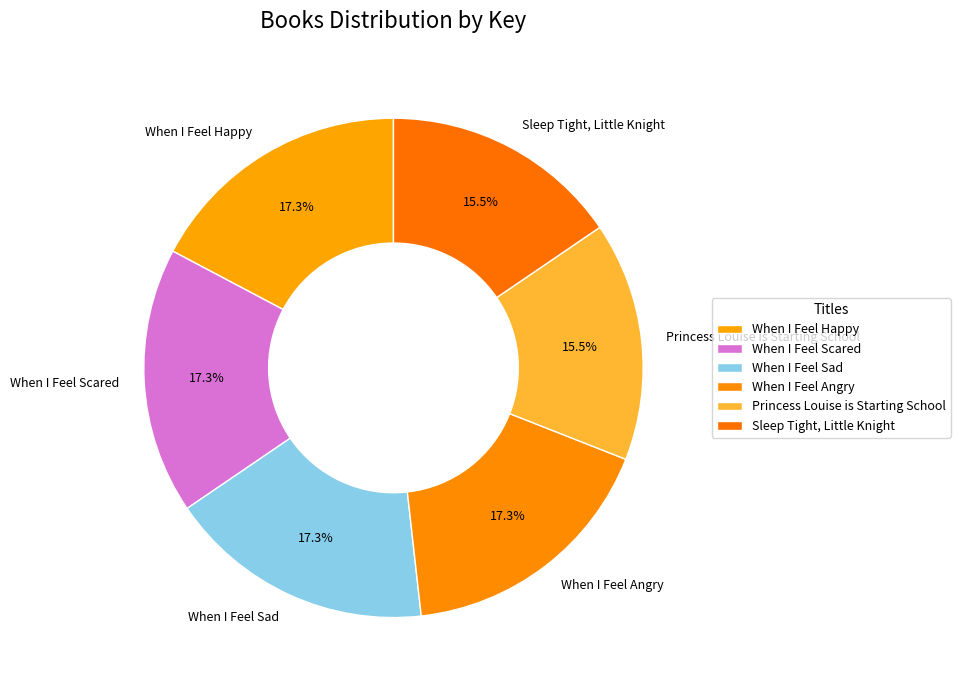

Combined, do When I Feel Happy and When I Feel Sad account for over 50%?

No